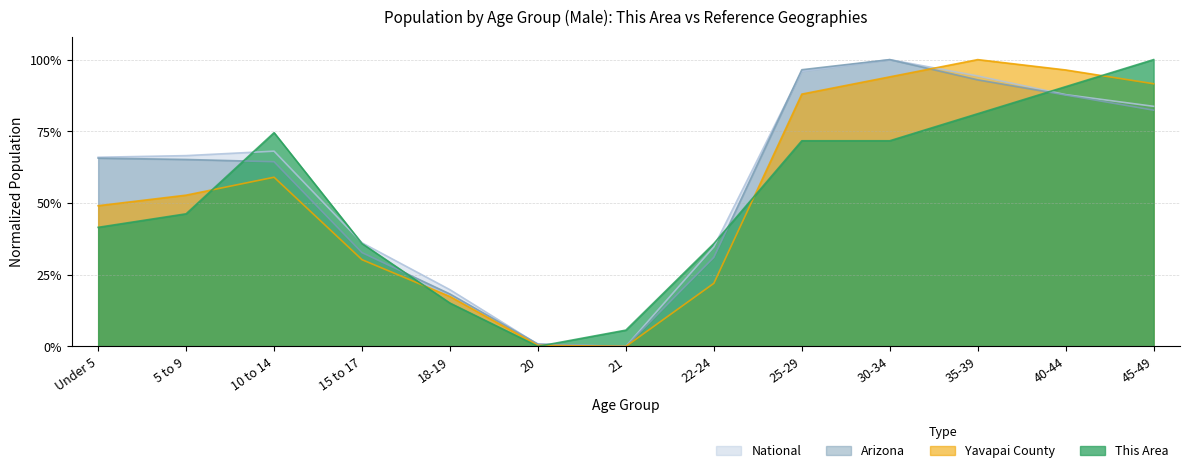

What are all the series names shown in the legend?

National, Arizona, Yavapai County, This Area